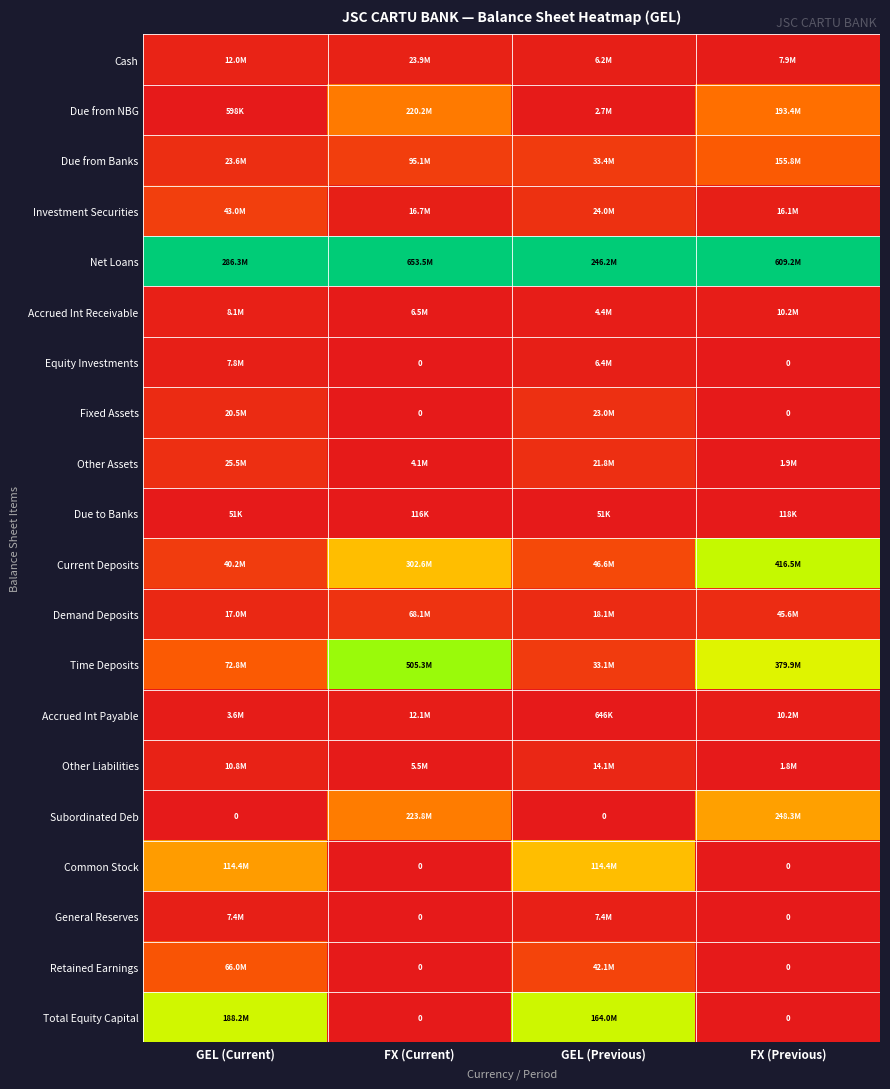

Which series has the largest total across all categories?

Net Loans